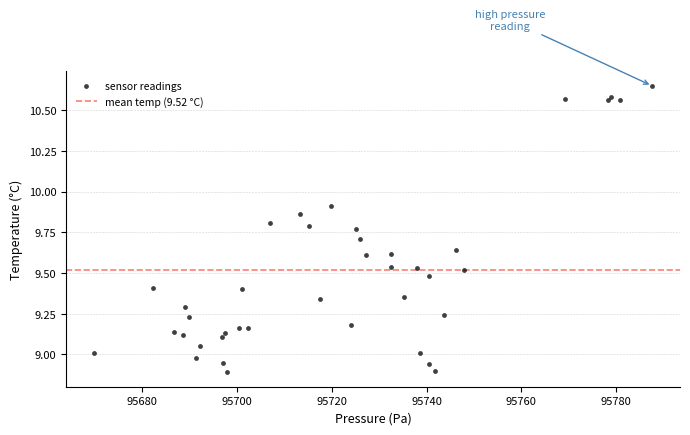

What is the range of X values (max minus min)?

117.8